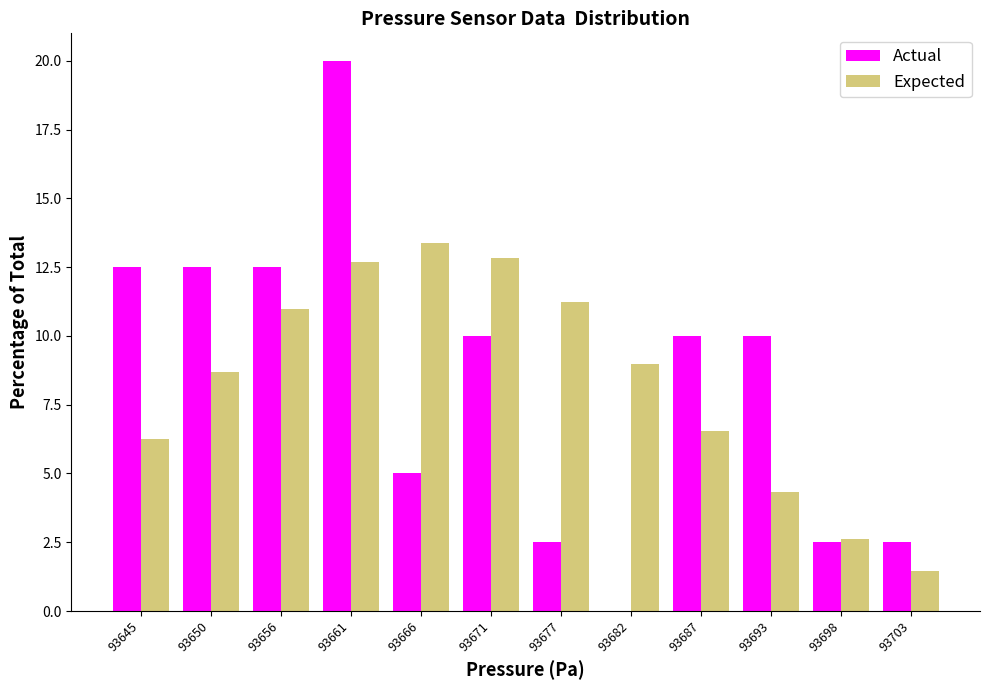

Reading left to right, list all the values displayed in this chart.

Actual: 93645=12.5	93650=12.5	93656=12.5	93661=20.0	93666=5.0	93671=10.0	93677=2.5	93682=0.0	93687=10.0	93693=10.0	93698=2.5	93703=2.5
Expected: 93645=6.2	93650=8.7	93656=11.0	93661=12.7	93666=13.4	93671=12.8	93677=11.2	93682=9.0	93687=6.5	93693=4.3	93698=2.6	93703=1.4